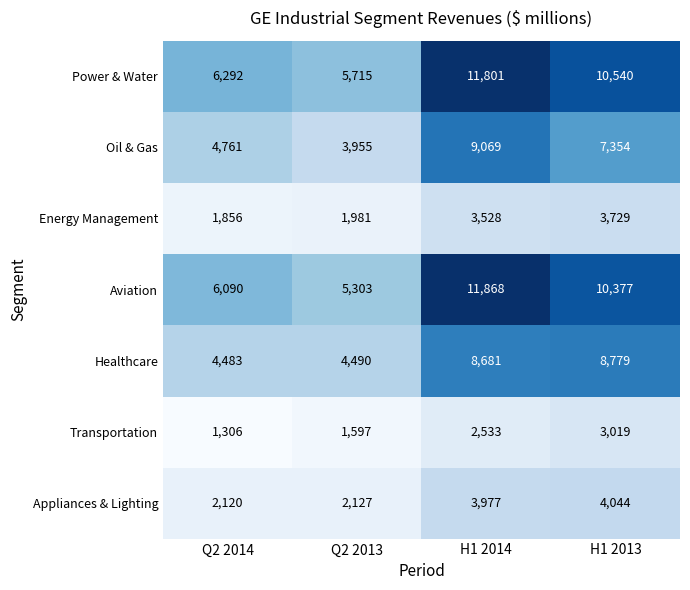

How many data points does each series have?

4